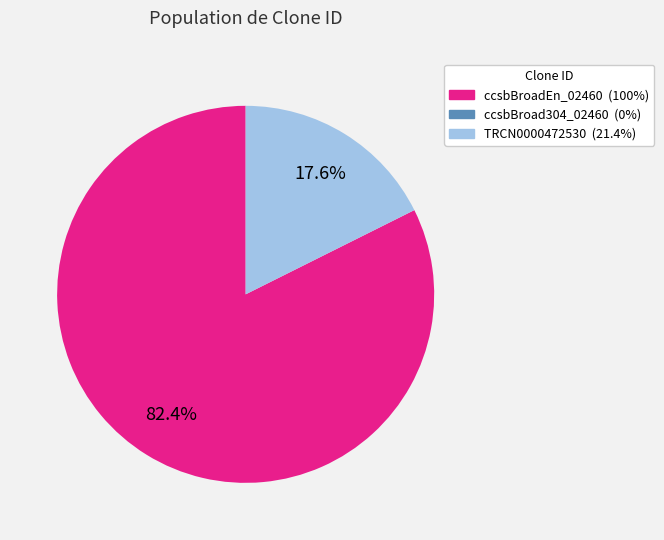

Is there any slice that represents more than half of the pie?

Yes